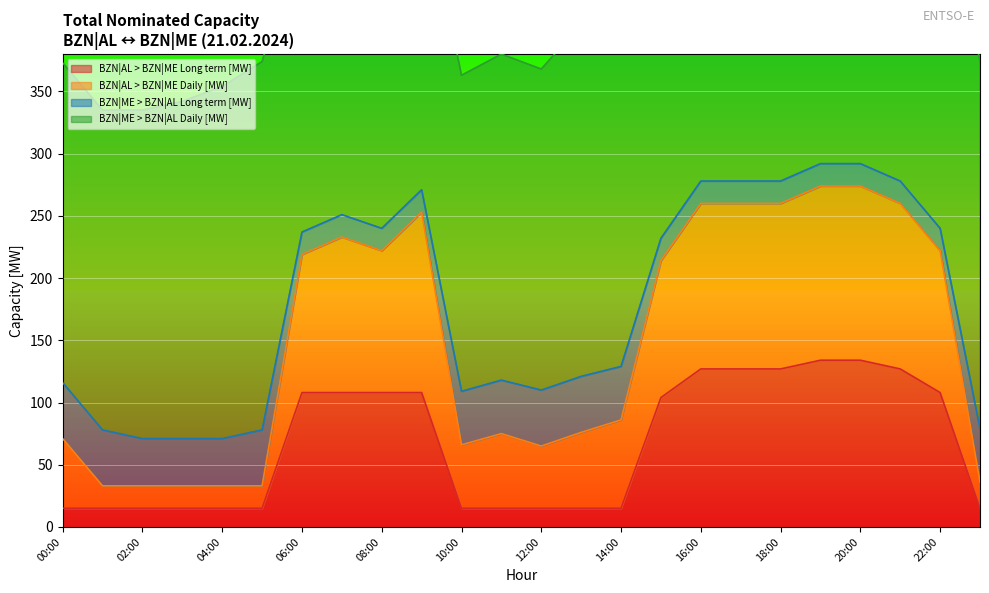

What is the spread (max minus min) of values at 07:00?

143